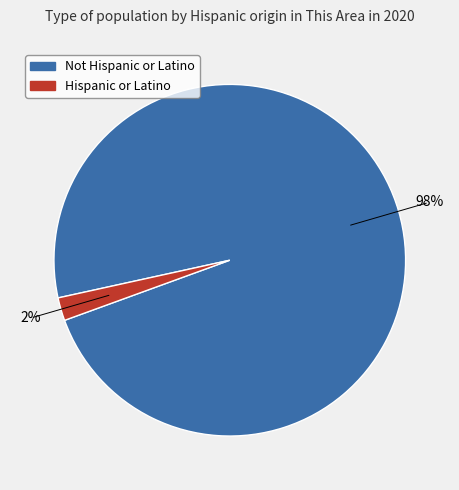

Is it true that Not Hispanic or Latino is 98% of the pie?

True